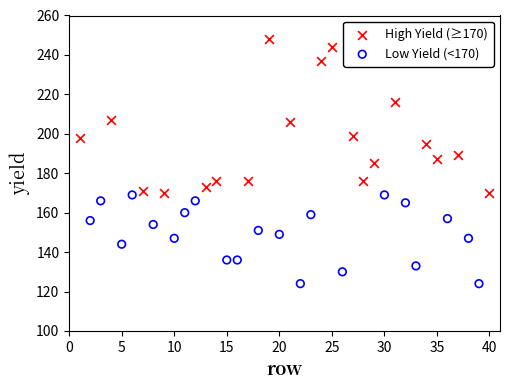

Which series reaches the minimum Y coordinate?

Low Yield (<170)